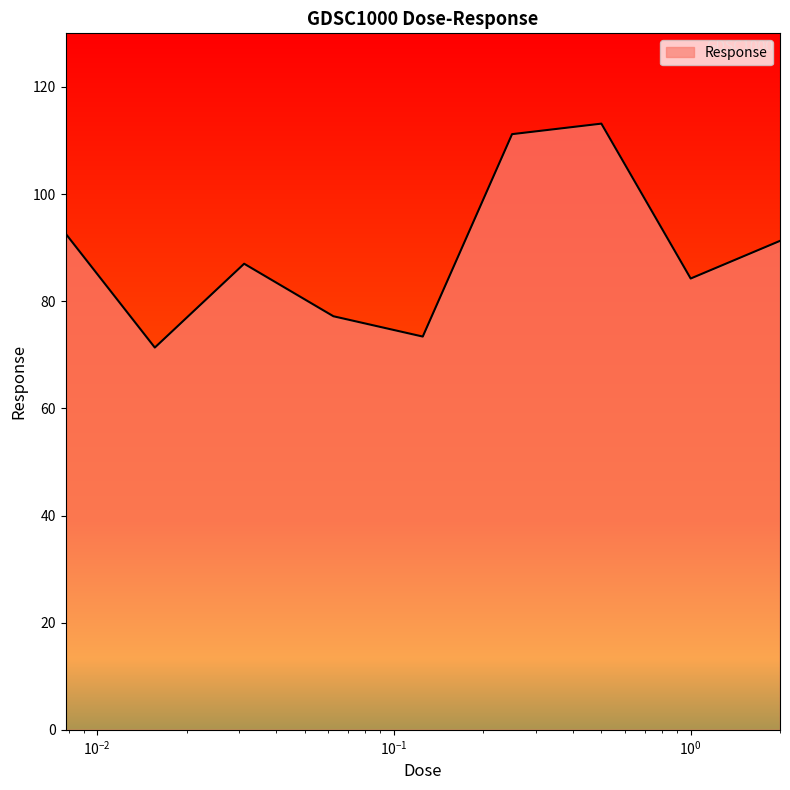

What is the smallest value displayed?

71.4